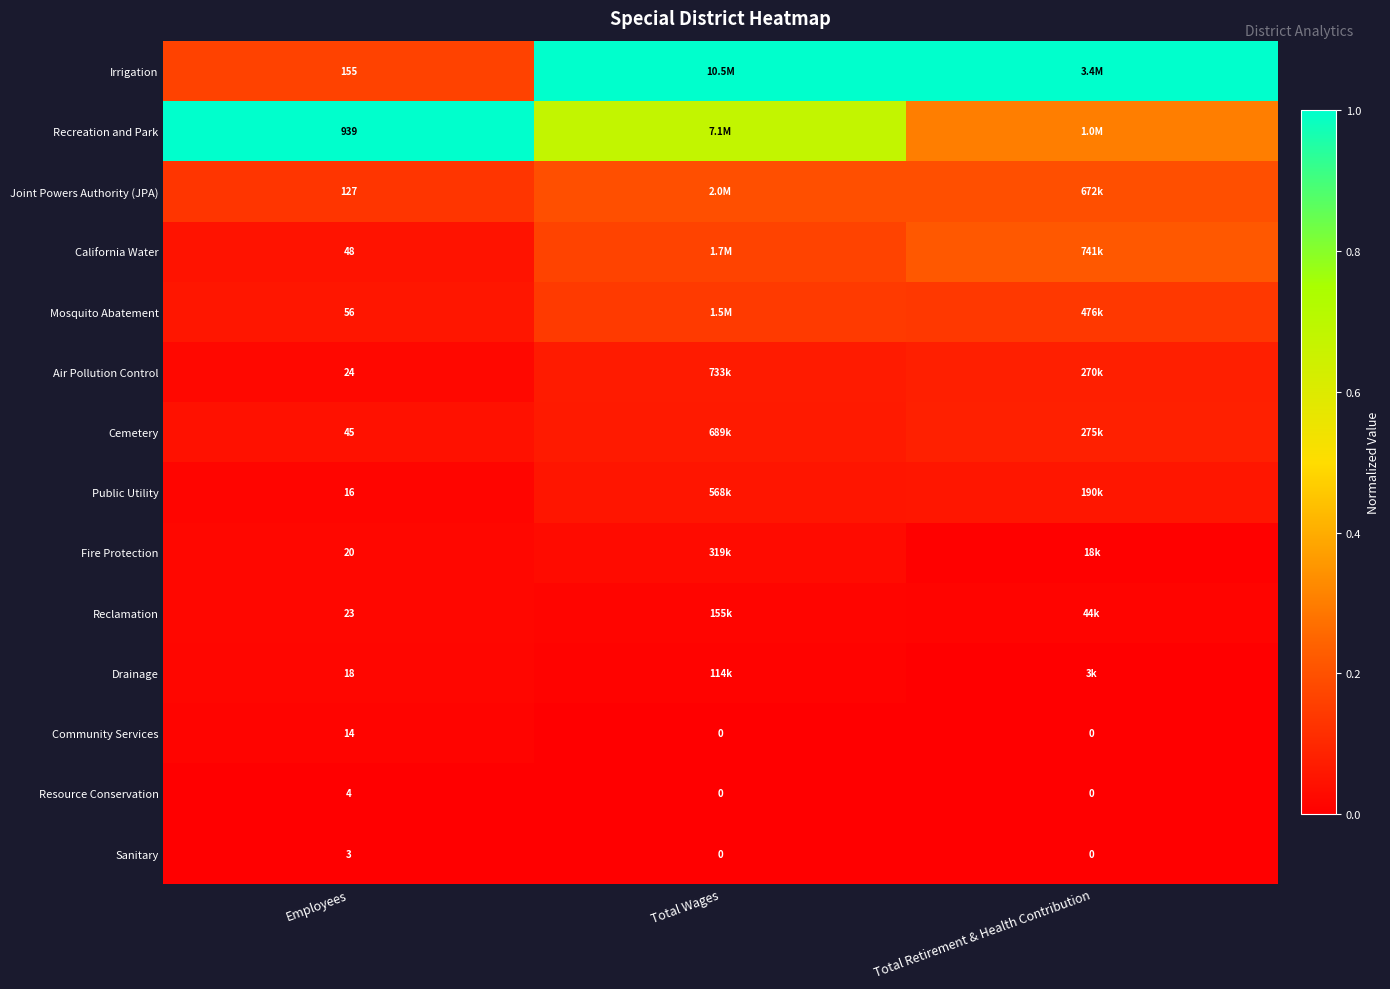

Rank the categories by Community Services value from highest to lowest.

Employees, Total Wages, Total Retirement & Health Contribution